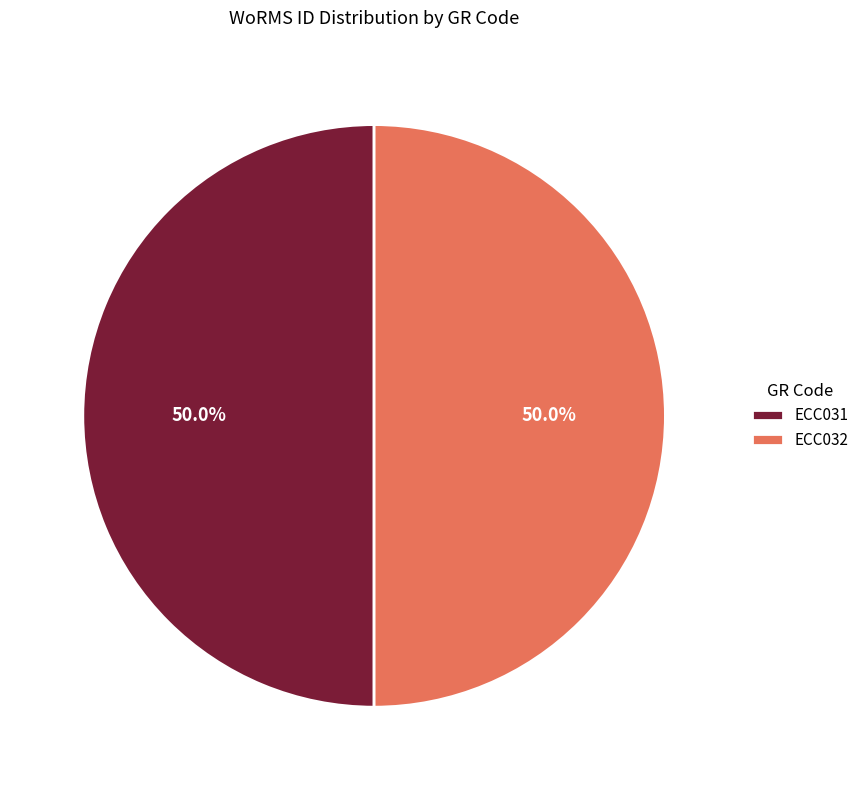

How many segments does this pie chart have?

2